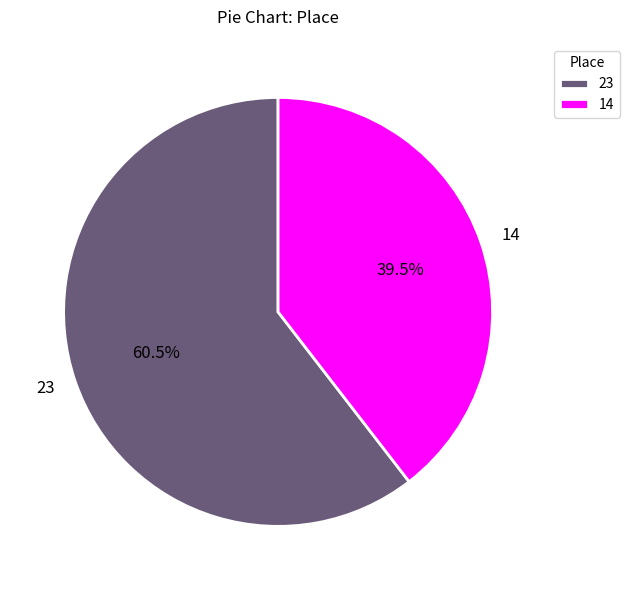

What is the majority slice?

23